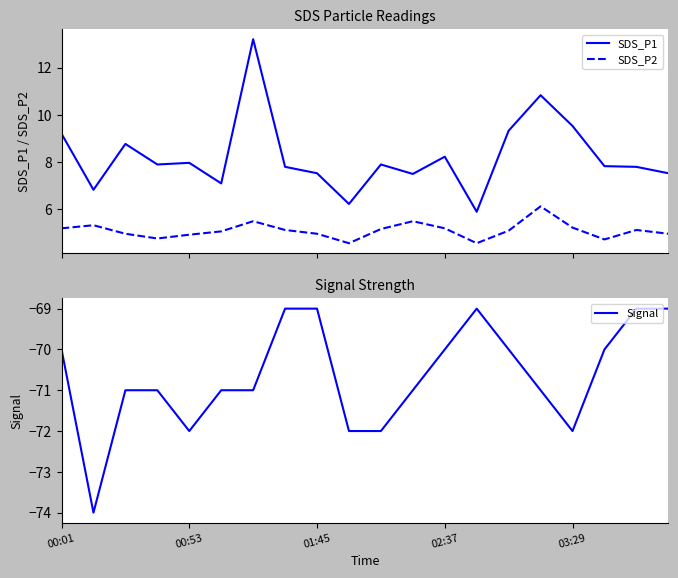

In Signal, how many points are higher than both neighbors (excluding endpoints)?

1